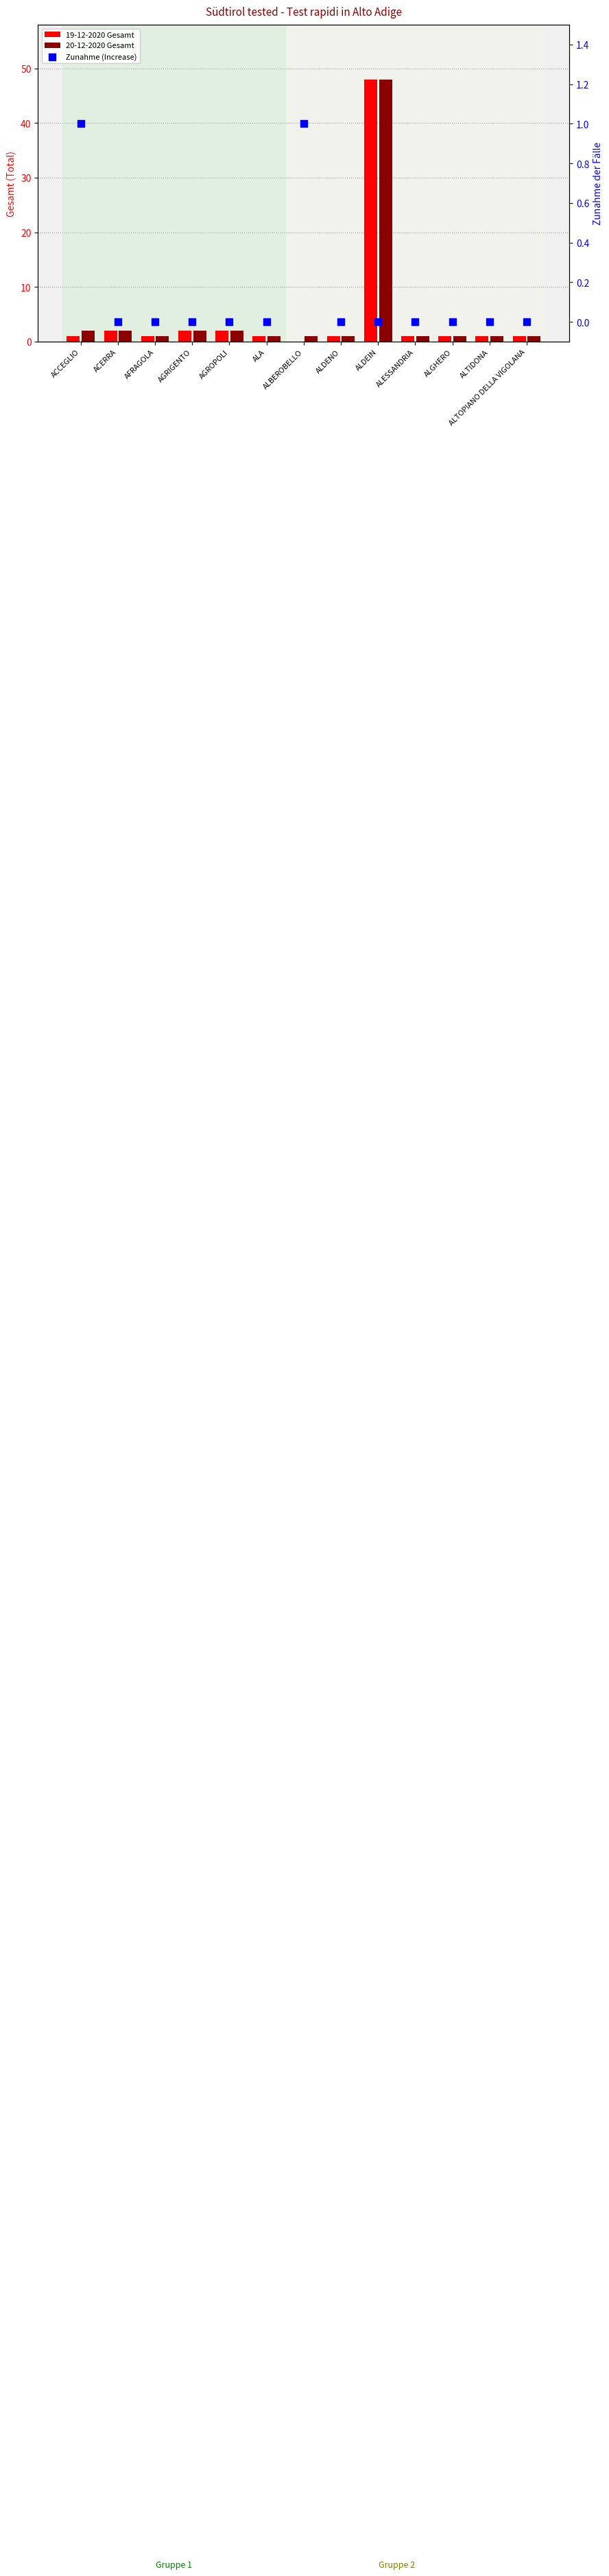

At how many categories does at least one series exceed 3?

1